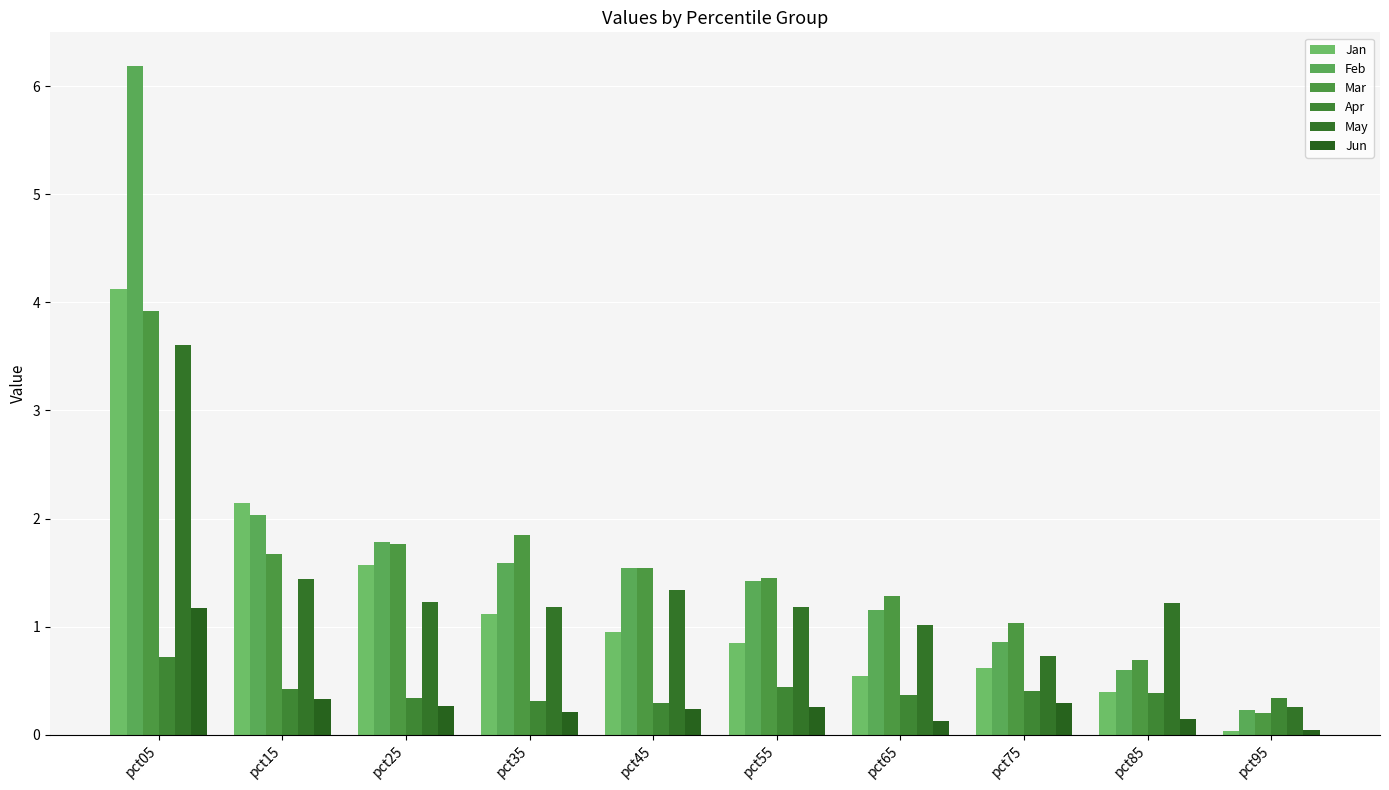

At how many categories does at least one series exceed 0?

10